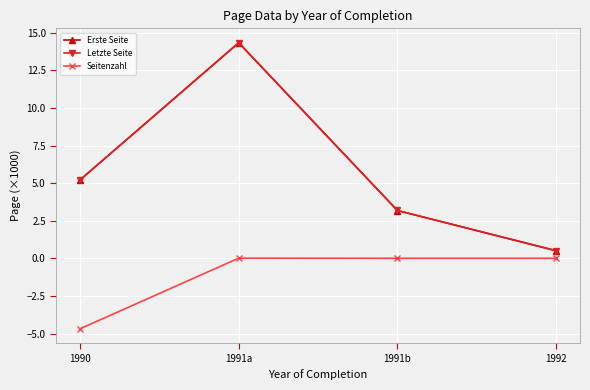

How many lines are shown in the chart?

3